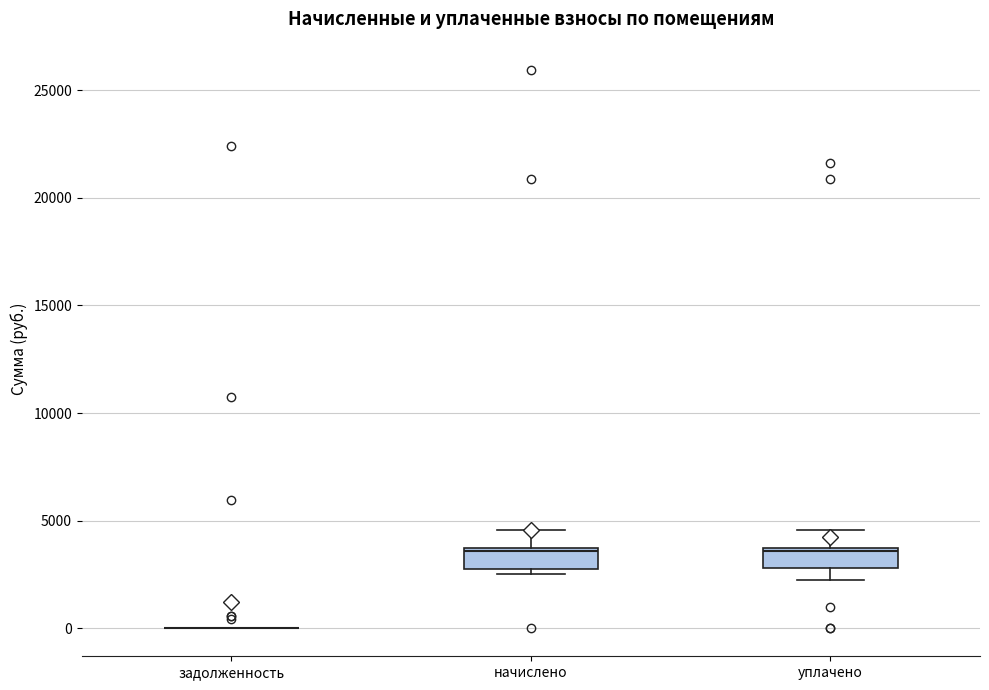

Reading left to right, transcribe this box plot: for each box, give where its median line is, the range the box spans, and where its two whiskers end, as read against the y-axis. The values are not printed on the chart, so give them approximately, as read against the axis.

задолженность: box collapsed to a line at 0, whiskers 0 to 0
начислено: median 3500, box 2500 to 3500, whiskers 2500 (just below the box's lower edge) to 4500
уплачено: median 3500 (just below the box's upper edge), box 3000 to 3500, whiskers 2000 to 4500